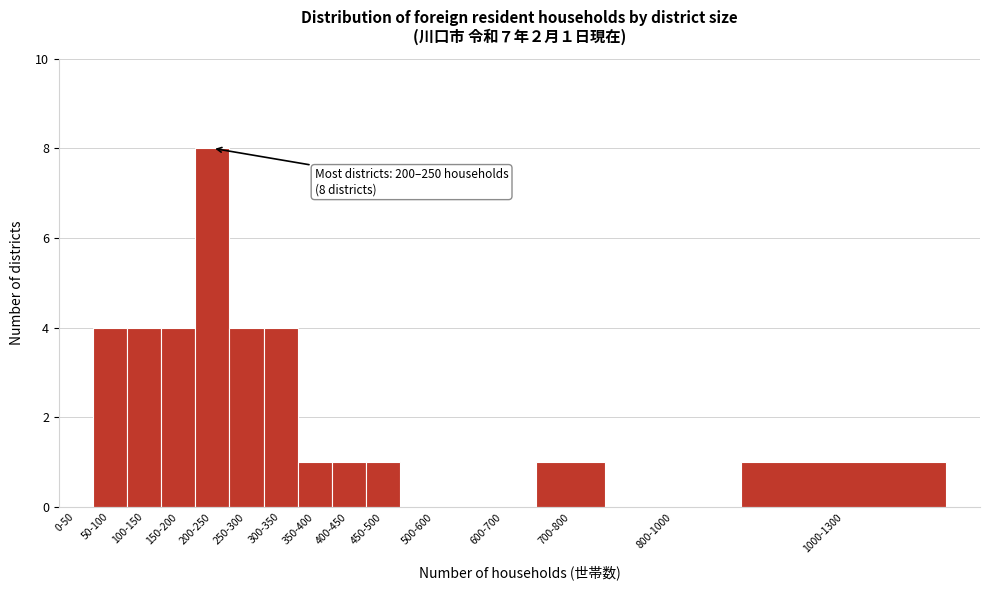

Reading left to right, list all the values displayed in this chart.

0-50=0	50-100=4	100-150=4	150-200=4	200-250=8	250-300=4	300-350=4	350-400=1	400-450=1	450-500=1	500-600=0	600-700=0	700-800=1	800-1000=0	1000-1300=1